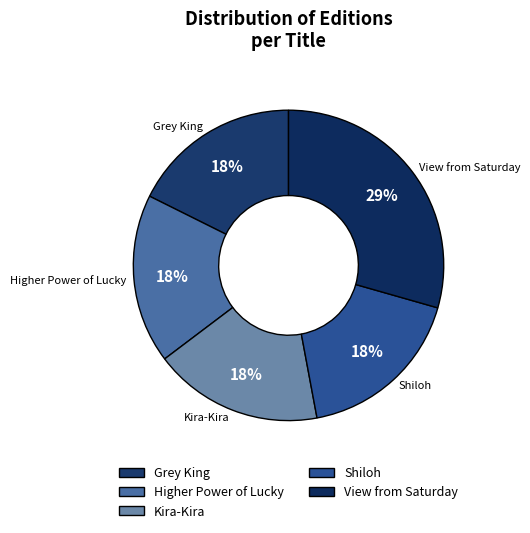

The Higher Power of Lucky slice represents 5% of the pie. True or false?

False